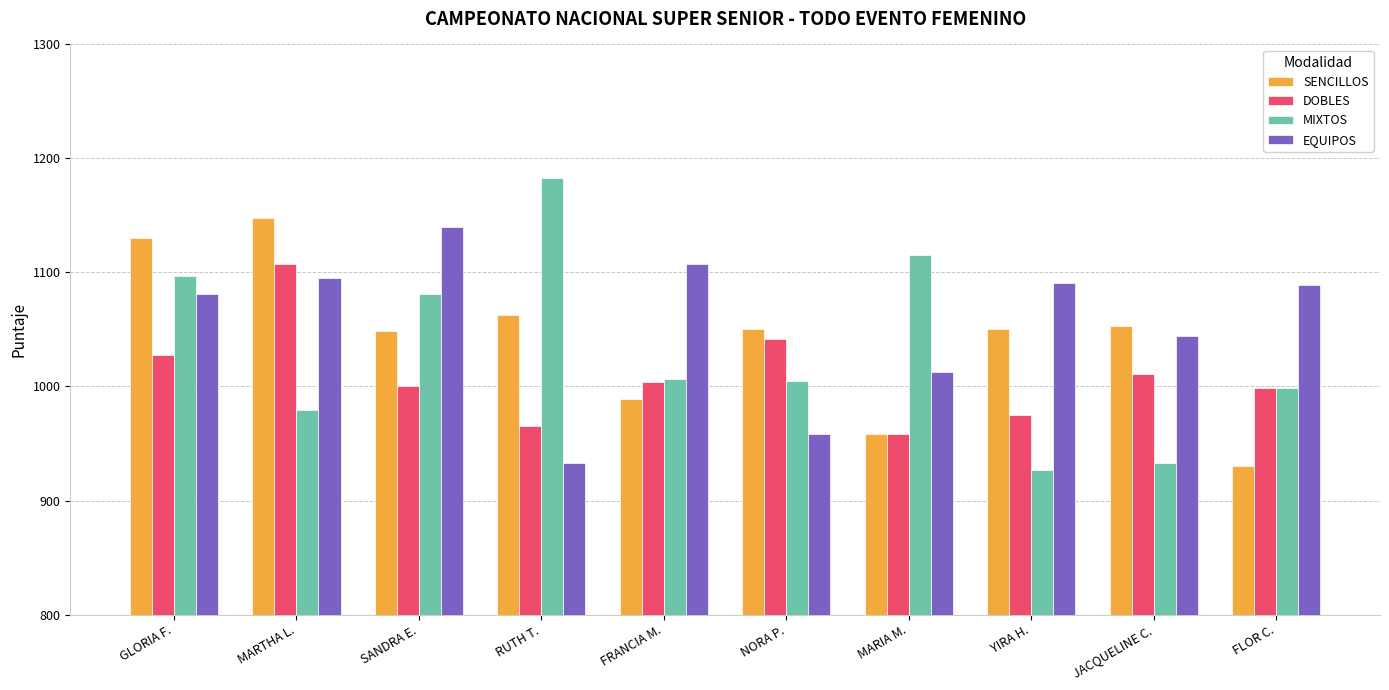

Rank the series by their maximum value, from lowest to highest.

DOBLES, EQUIPOS, SENCILLOS, MIXTOS